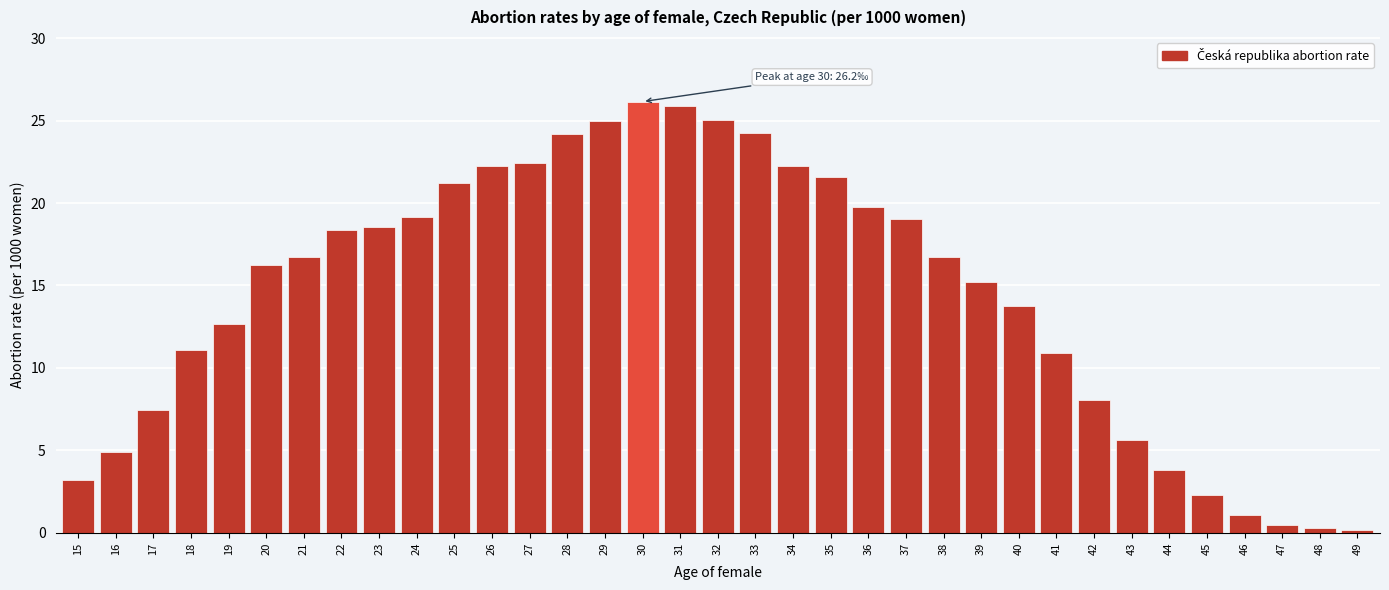

Between 44 and 39, which is larger?

39